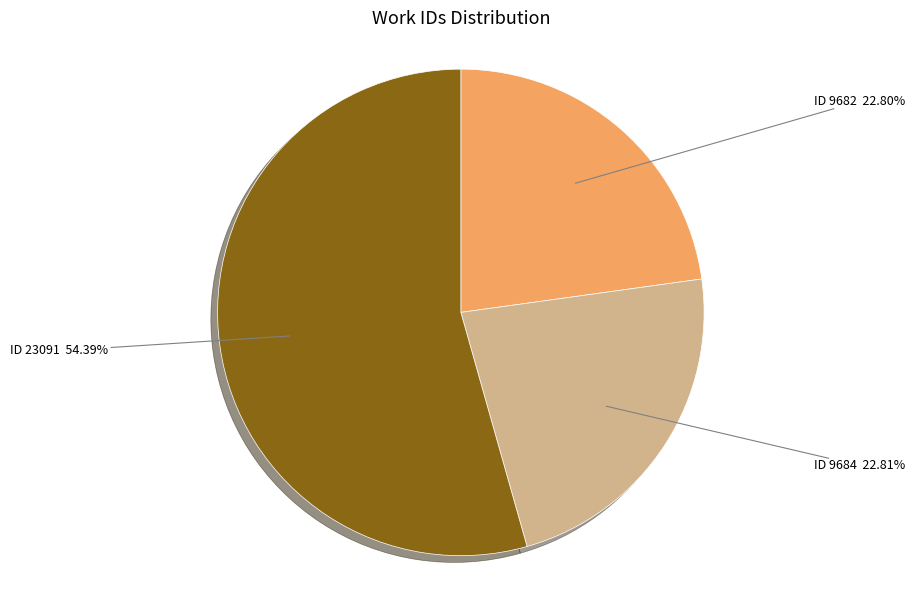

Is there a majority slice in this chart?

Yes